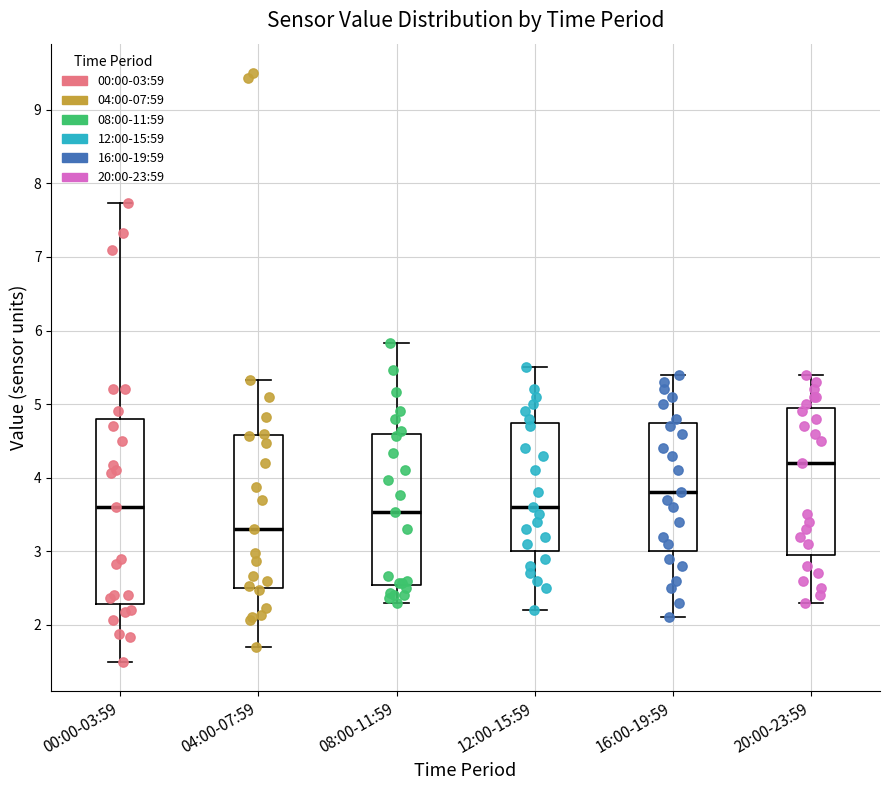

Reading left to right, transcribe this box plot: for each box, give where its median line is, the range the box spans, and where its two whiskers end, as read against the y-axis. The values are not printed on the chart, so give them approximately, as read against the axis.

00:00-03:59: median 3.6, box 2.3 to 4.8, whiskers 1.5 to 7.7
04:00-07:59: median 3.3, box 2.5 to 4.6, whiskers 1.7 to 5.3
08:00-11:59: median 3.5, box 2.5 to 4.6, whiskers 2.3 to 5.8
12:00-15:59: median 3.6, box 3.0 to 4.8, whiskers 2.2 to 5.5
16:00-19:59: median 3.8, box 3.0 to 4.8, whiskers 2.1 to 5.4
20:00-23:59: median 4.2, box 3.0 to 5.0, whiskers 2.3 to 5.4